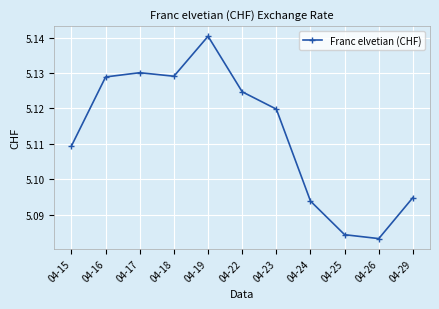

What is the sum of all values?

56.2